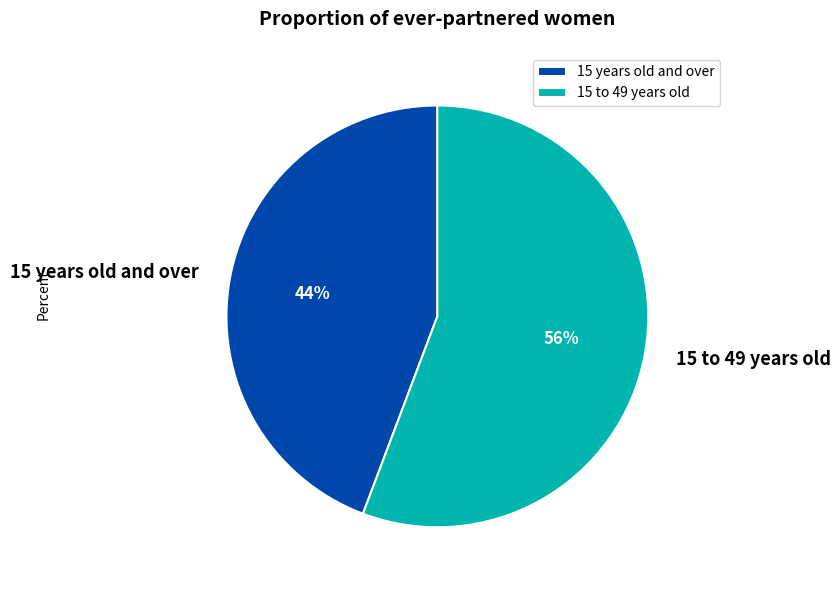

What percentage is the 15 years old and over slice, to the nearest percent?

44%